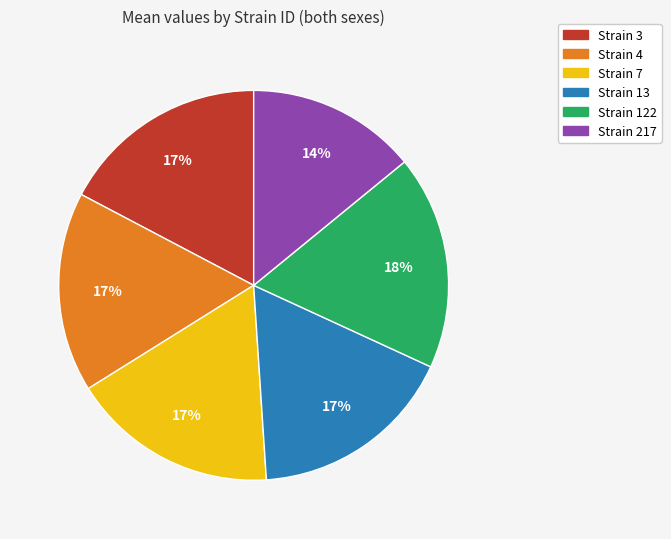

To the nearest percent, what percentage of the pie is Strain 3?

17%